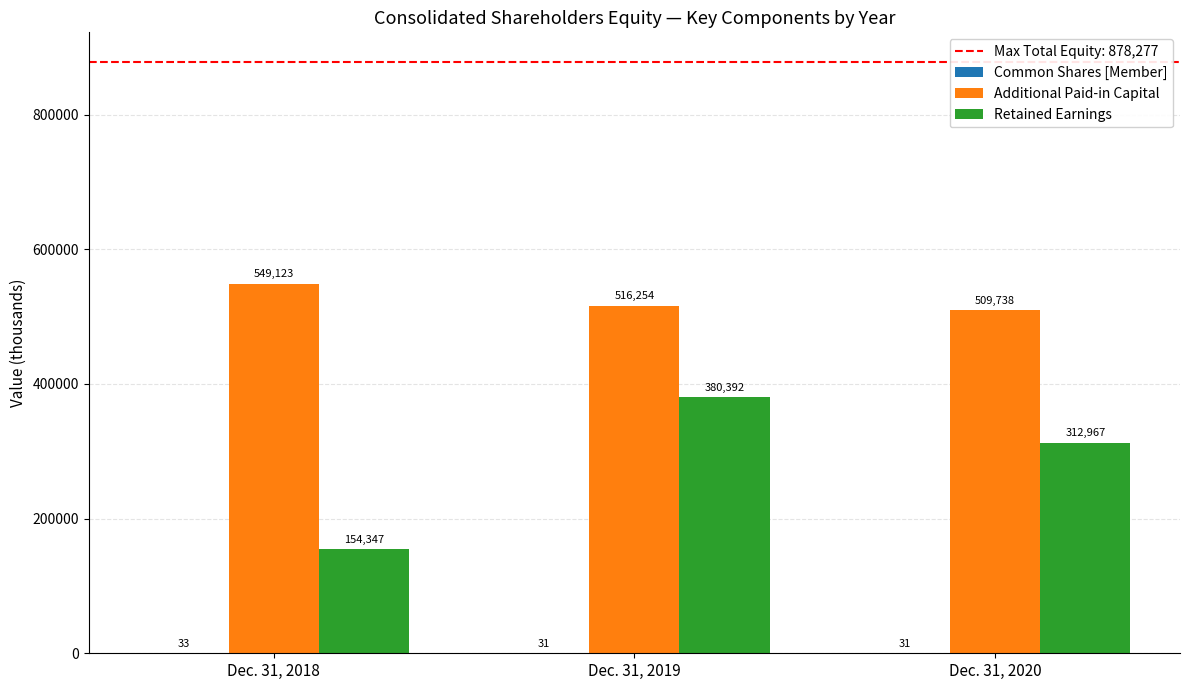

How many Retained Earnings values are between 154347 and 380392?

3